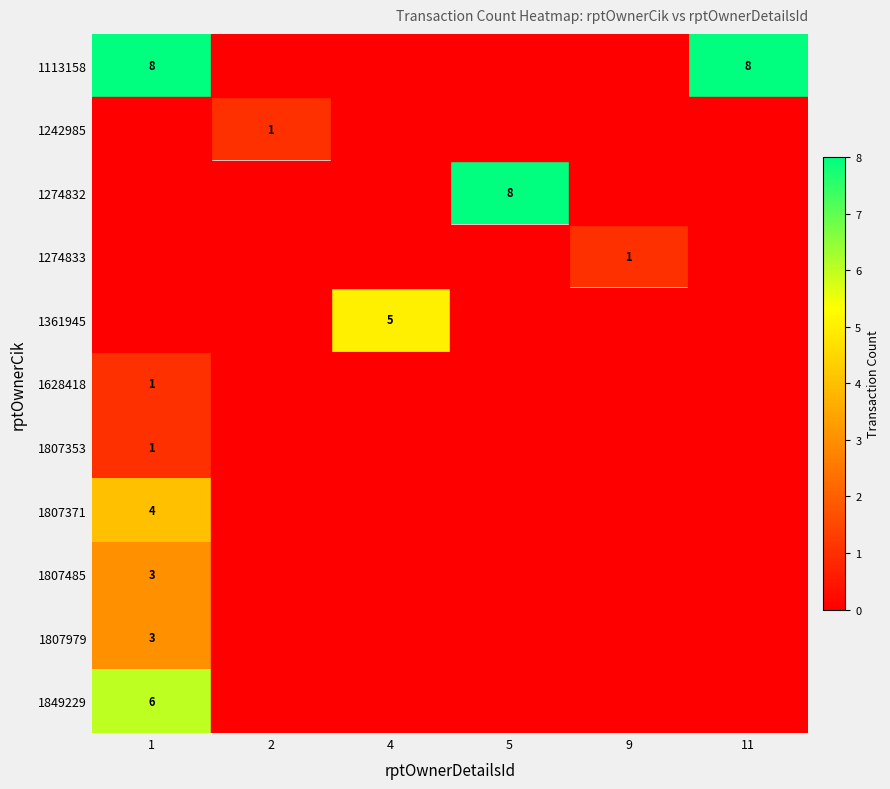

True or false: 1807371 has a value of 6 at 1.

False